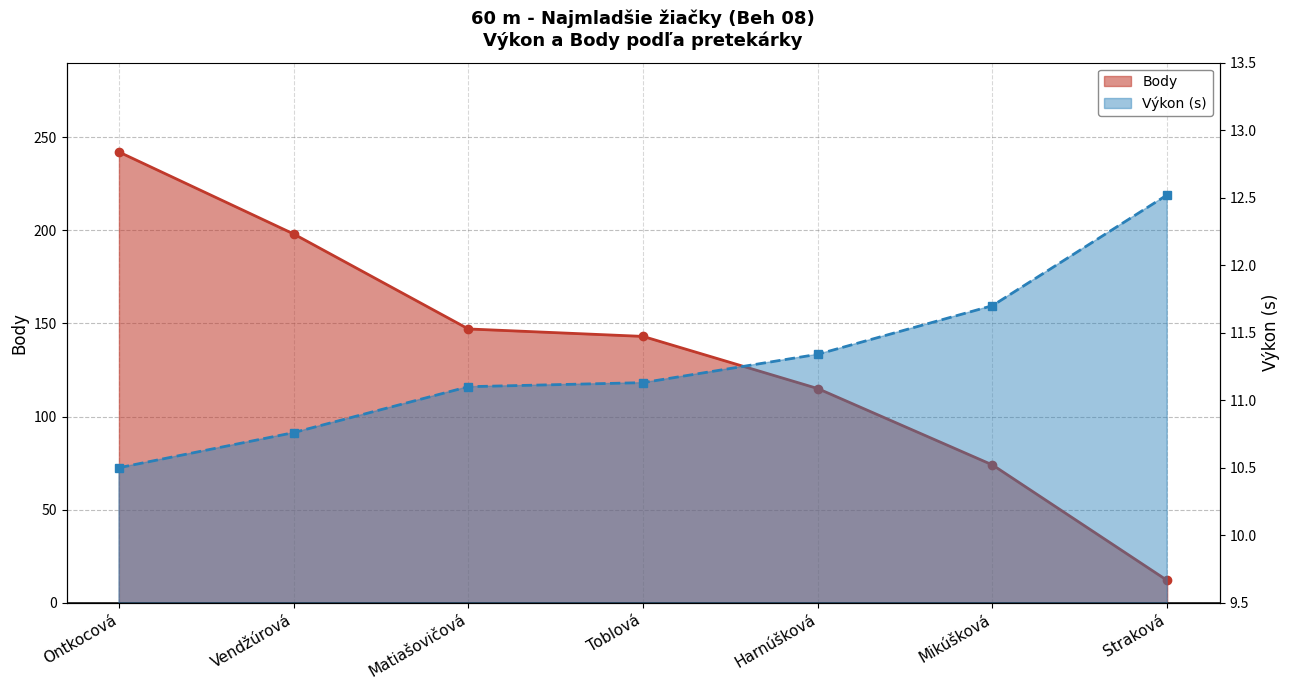

What is the label of the 6th point from the right?

Vendžúrová